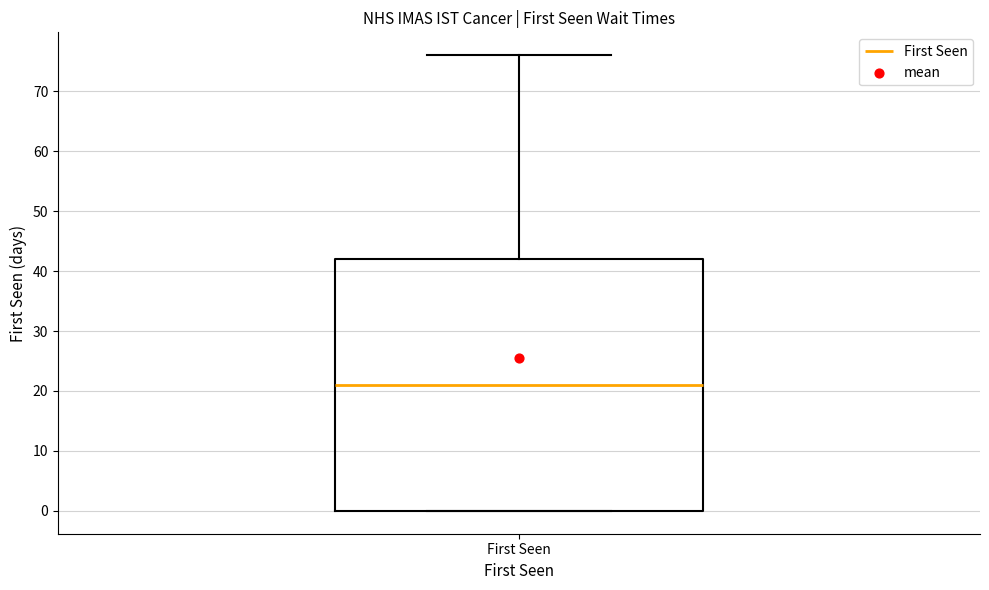

Read this box plot against the y-axis: the position of the median line, the range covered by the box, and the ends of both whiskers. The values are not printed on the chart, so give them approximately, as read against the axis.

median 21, box 0 to 42, whiskers 0 to 76